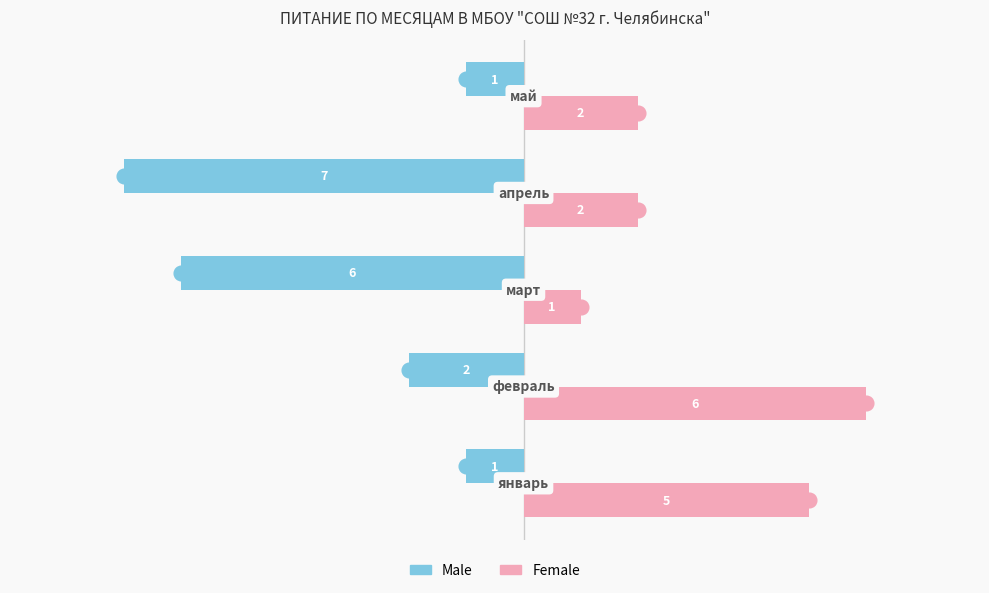

What is the difference between the maximum and minimum values in the Male series?

6